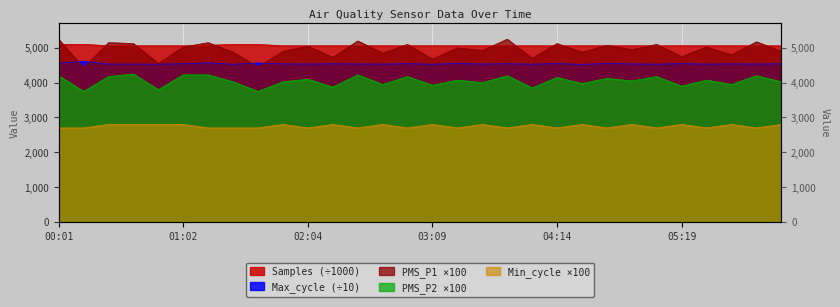

At which label does PMS_P1 reach its peak?

00:01